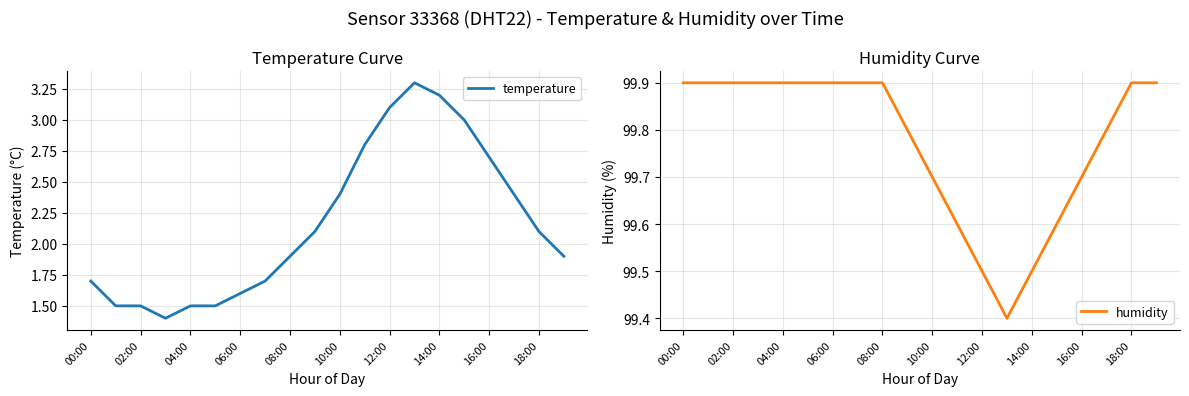

Which series has the largest total across all categories?

humidity